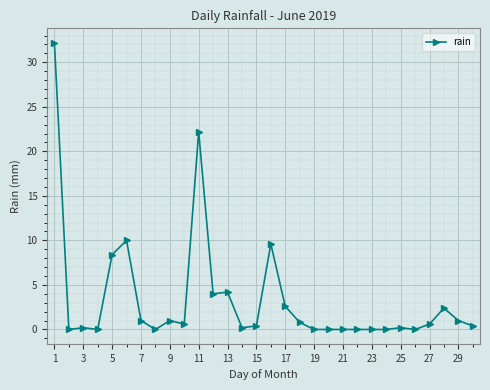

What is the average value?

3.4